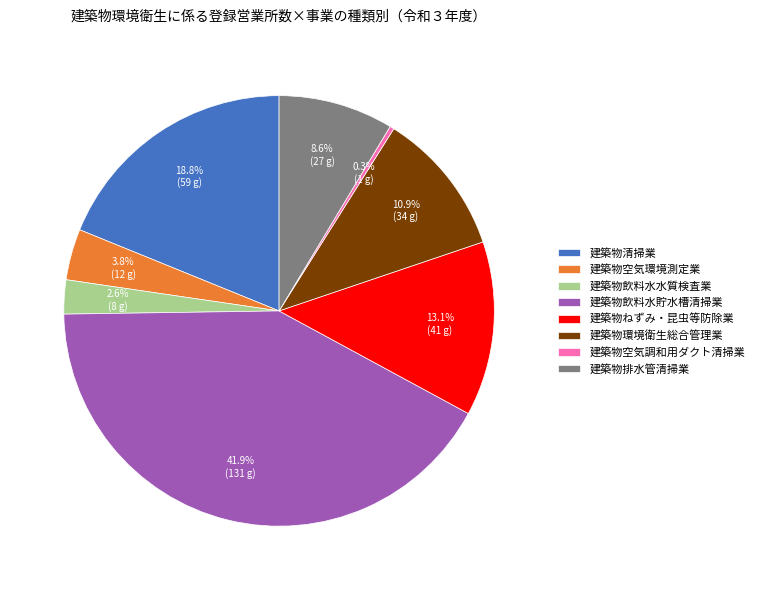

Which slice is the largest?

建築物飲料水貯水槽清掃業